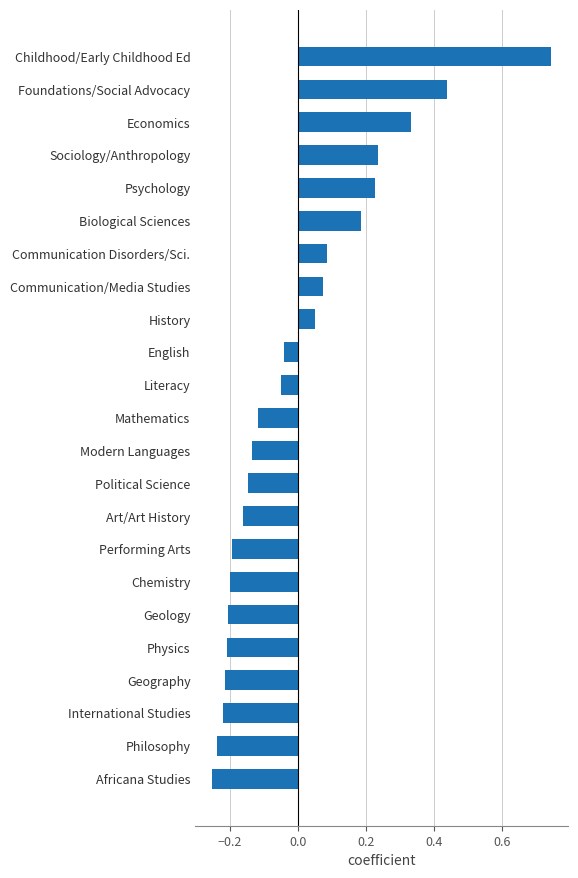

Is it true that the value at Africana Studies is -0.1?

False